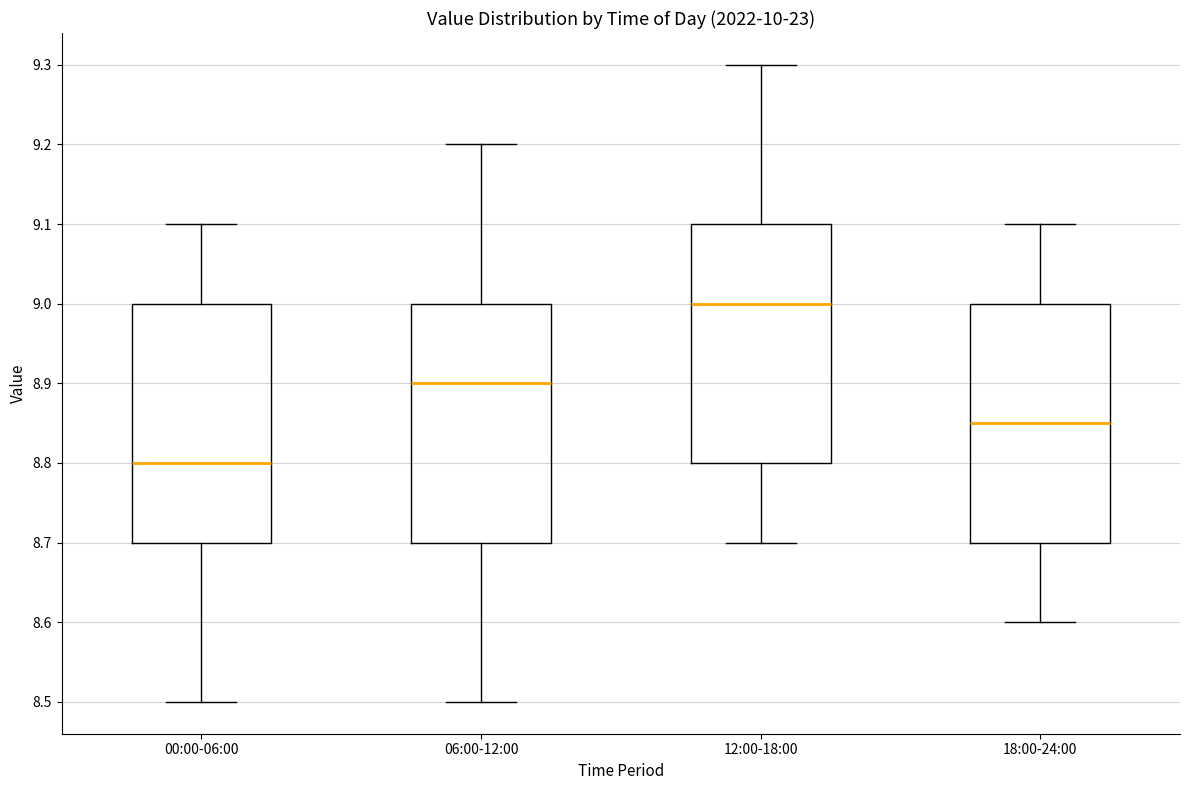

Where does the median line of the box for 00:00-06:00 sit on the y-axis? The values are not printed on the chart, so give them approximately, as read against the axis.

8.80